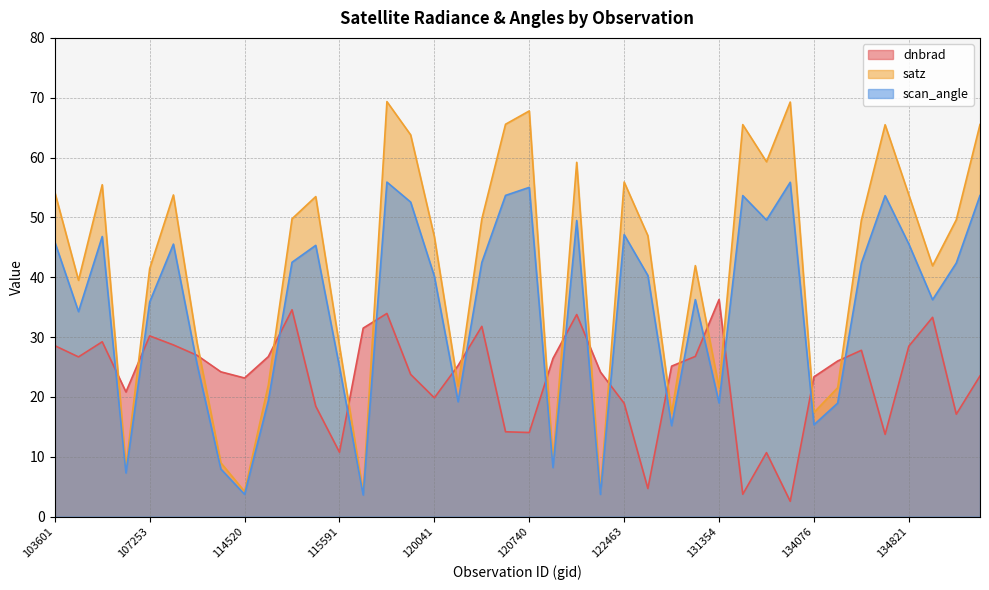

Which series changed the most between 113817 and 131354?

satz